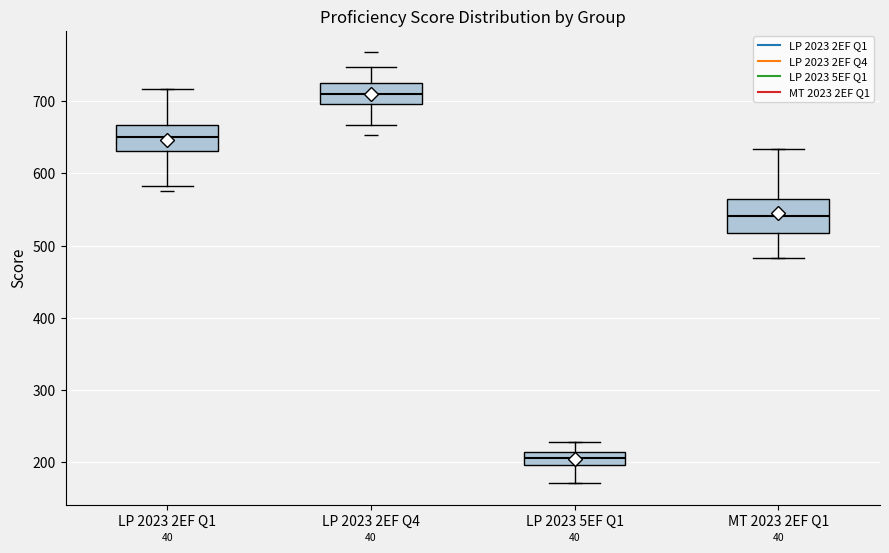

Which box's median line is the lowest?

LP 2023 5EF Q1